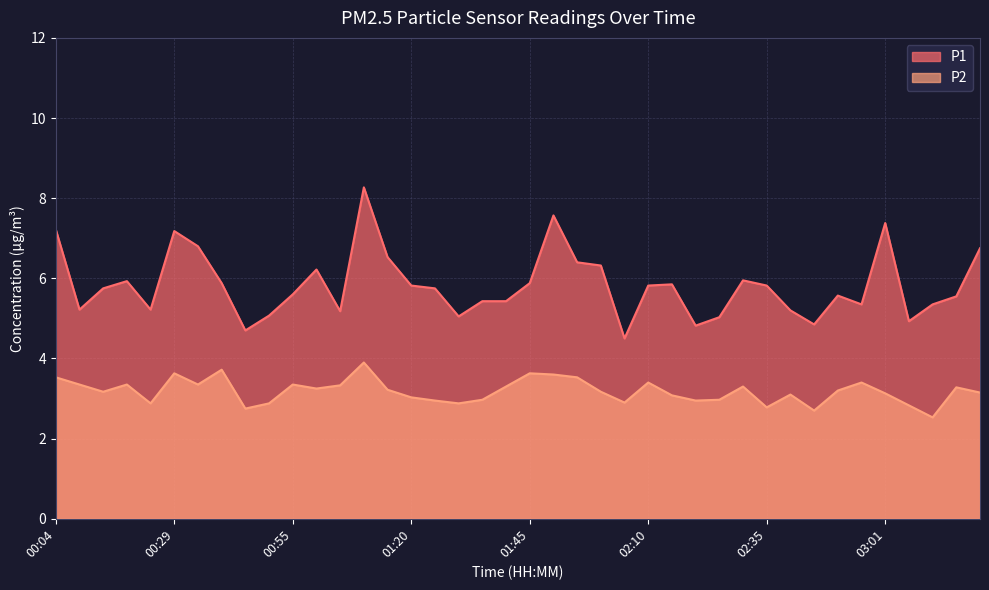

True or false: P2 and P1 intersect in this chart.

False